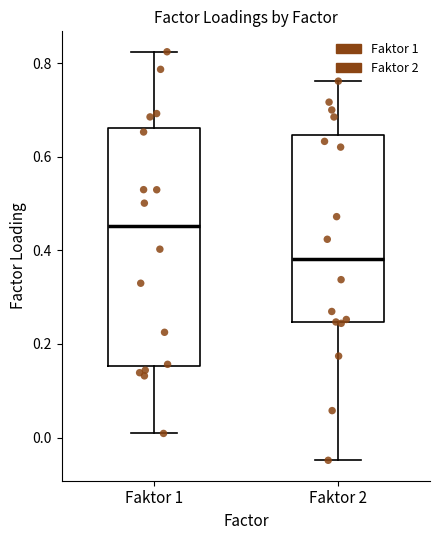

Where does the median line of the box for Faktor 2 sit on the y-axis? The values are not printed on the chart, so give them approximately, as read against the axis.

0.38